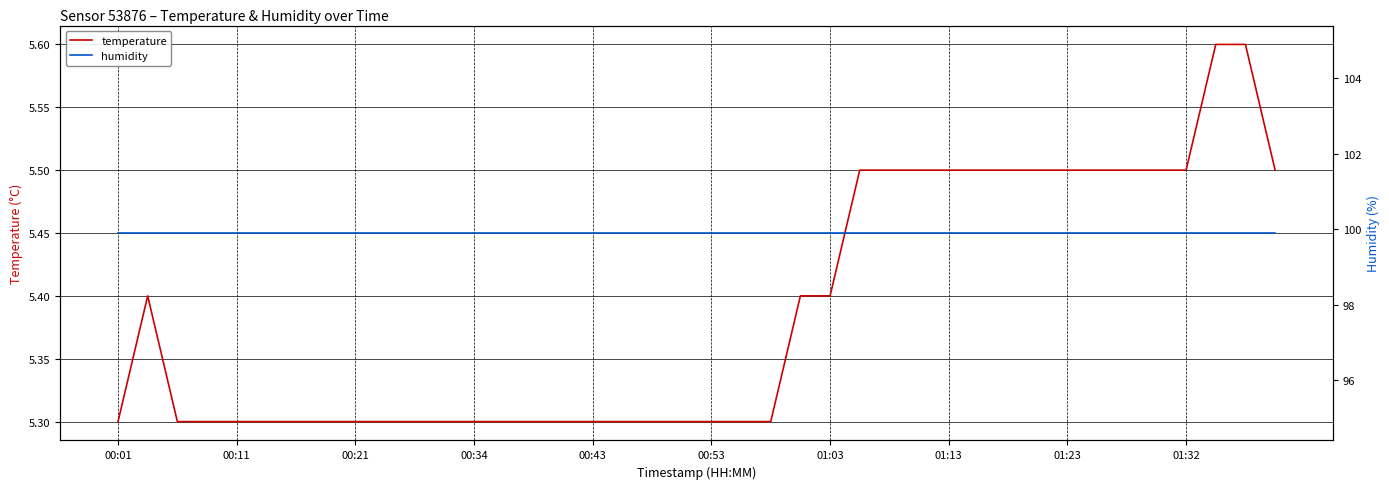

At 35, list the series in order from largest to smallest.

humidity, temperature